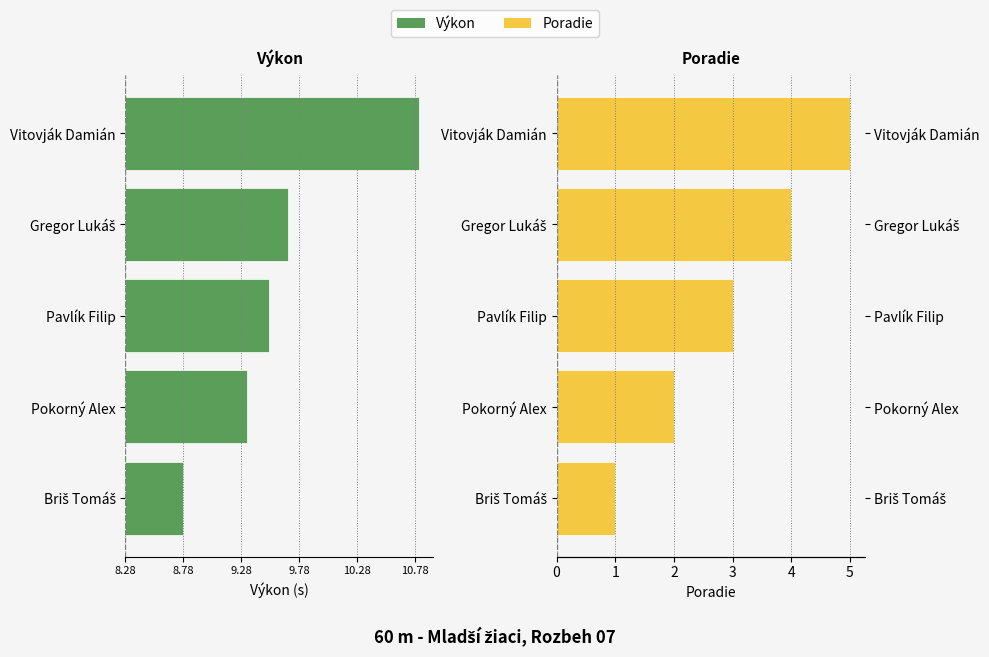

Is the value of Poradie at Pavlík Filip greater than the value of Výkon at Gregor Lukáš?

Yes